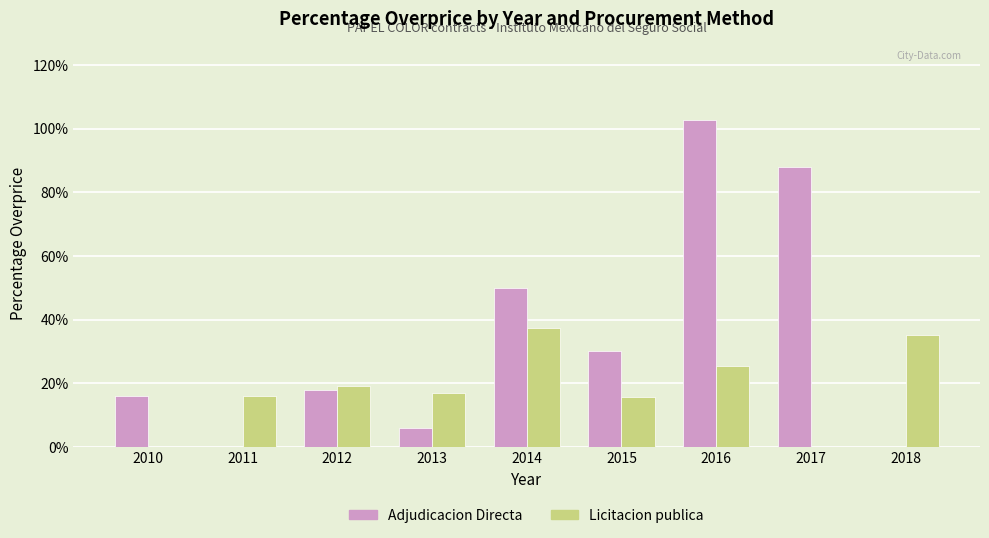

List the series in order of their peak value, lowest first.

Licitacion publica, Adjudicacion Directa